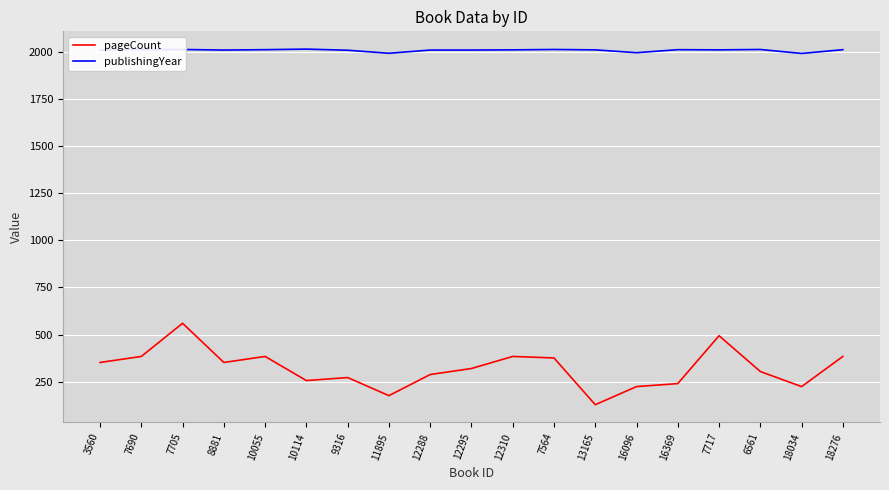

What is the smallest value displayed?

128